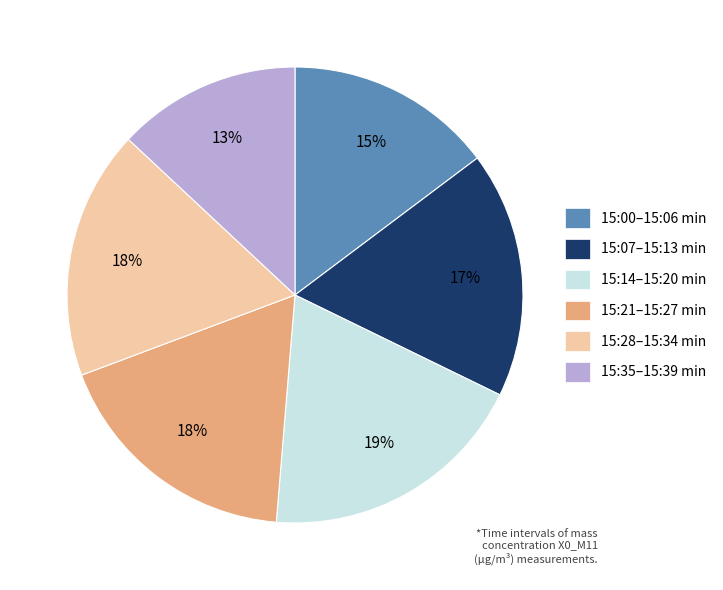

Is it true that 15:21–15:27 min is 18% of the pie?

True